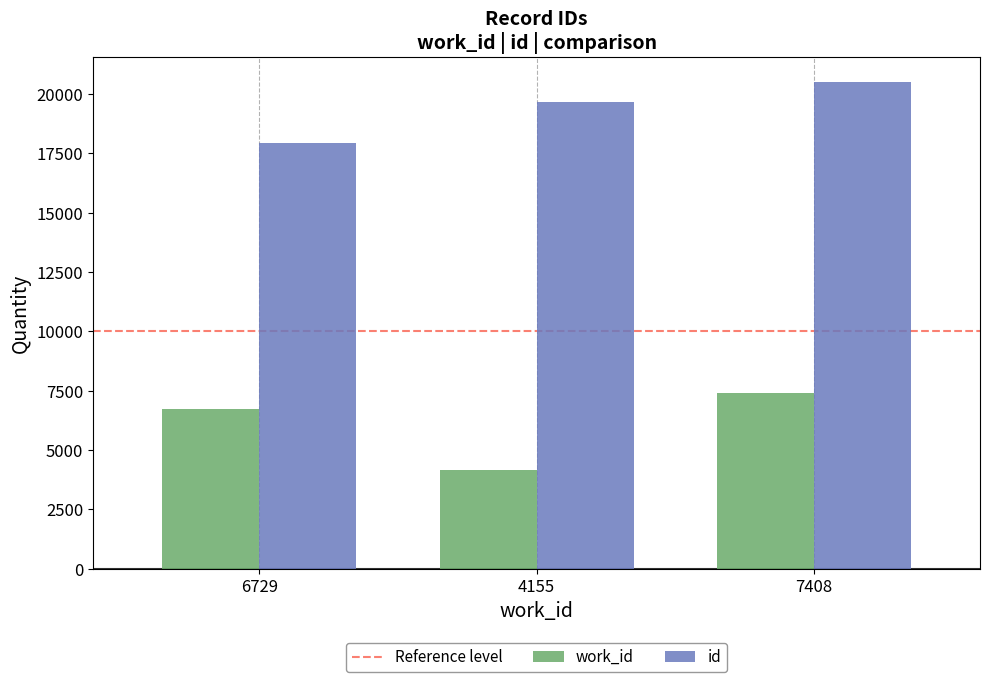

What is the minimum value for id?

17934